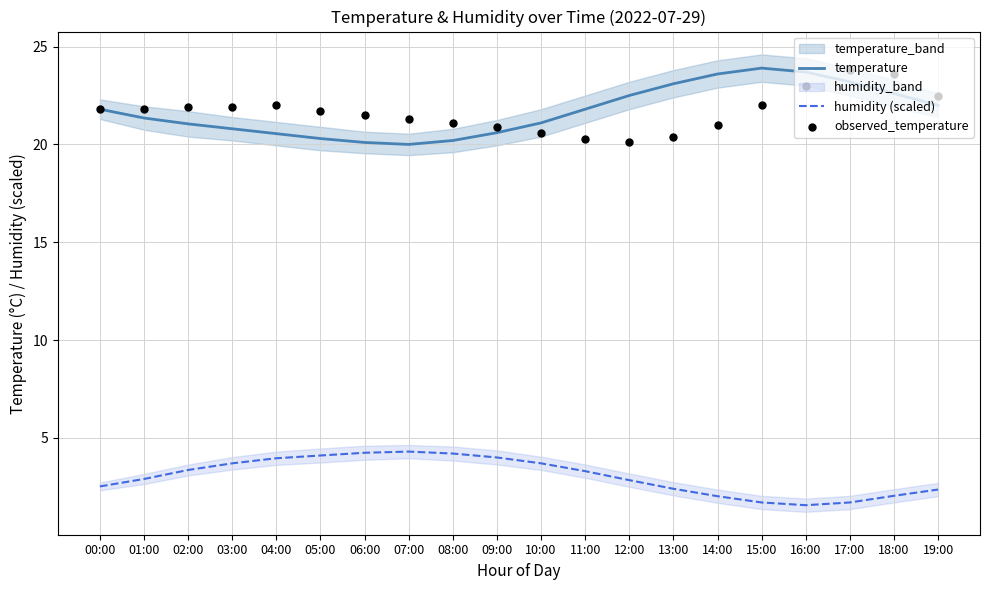

What are all the series names shown in the legend?

temperature, humidity (scaled), observed_temperature